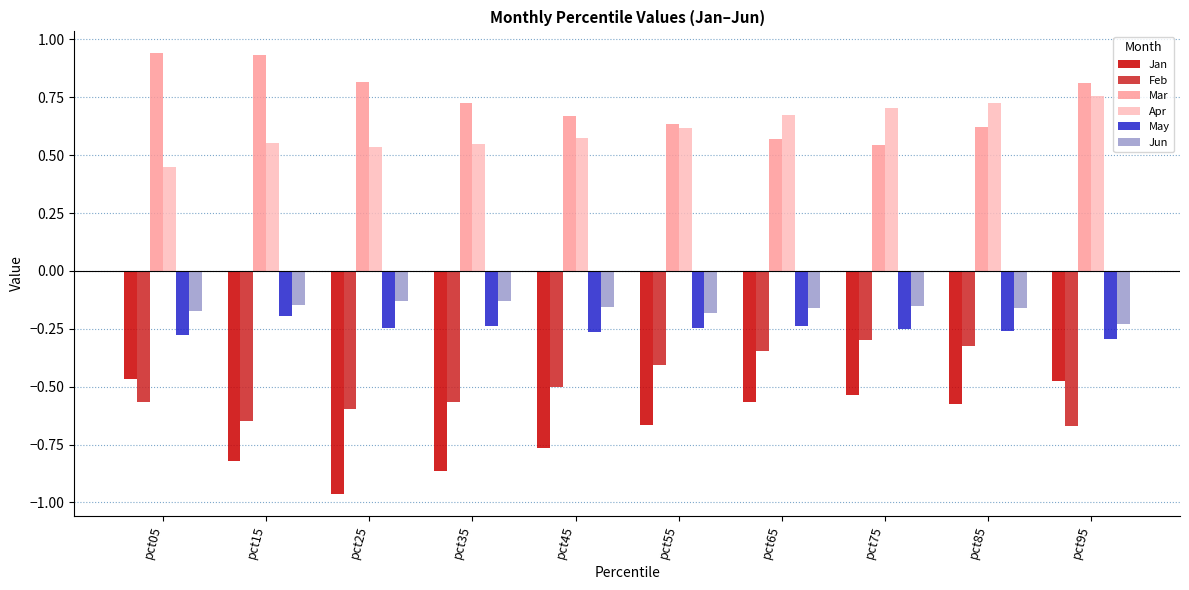

What is the difference between the Feb values at pct05 and pct75?

0.3